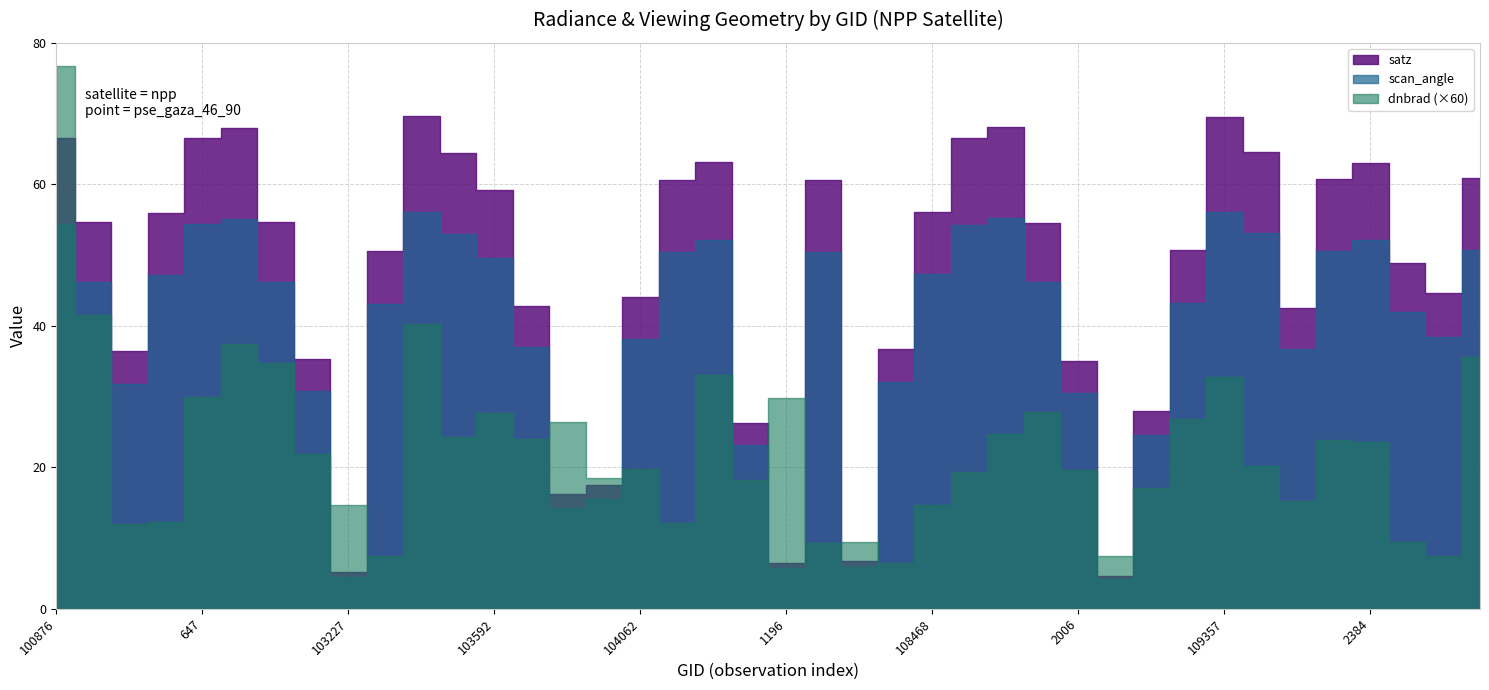

Is the value of scan_angle at 103827 greater than the value of satz at 647?

No